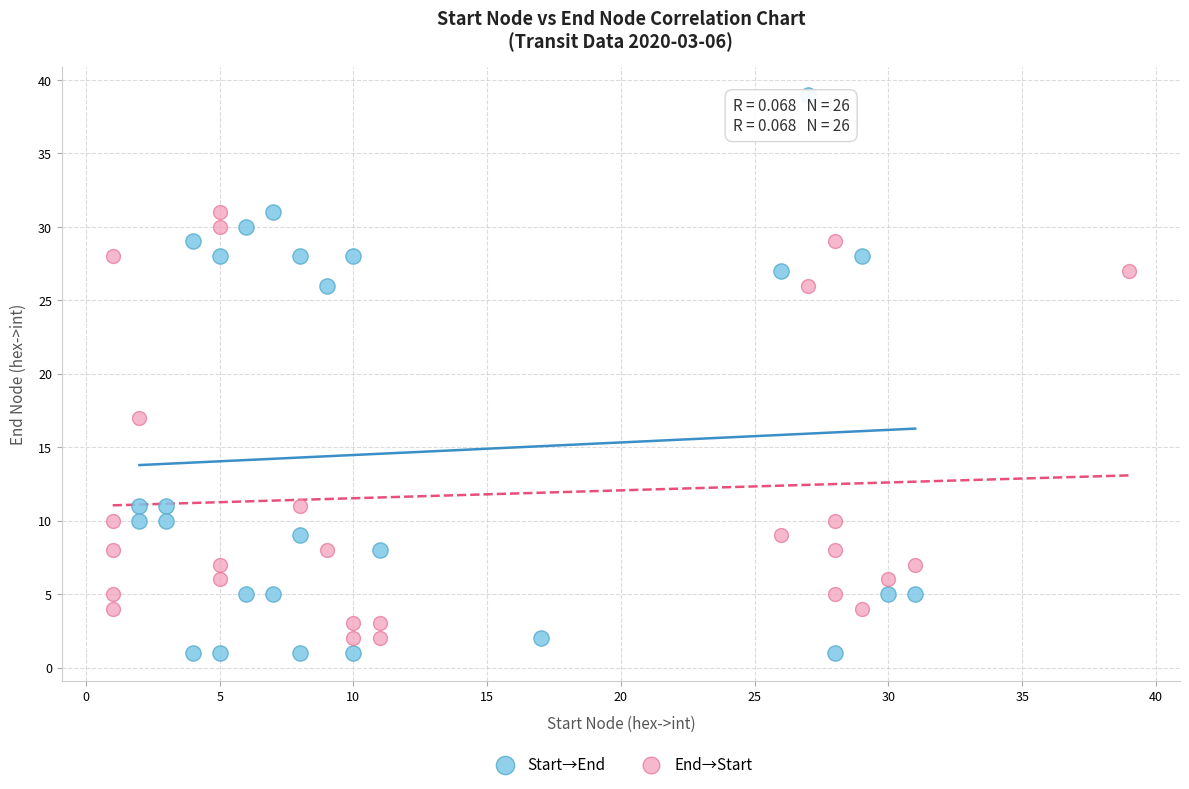

Which series contains the highest Y value?

Start→End